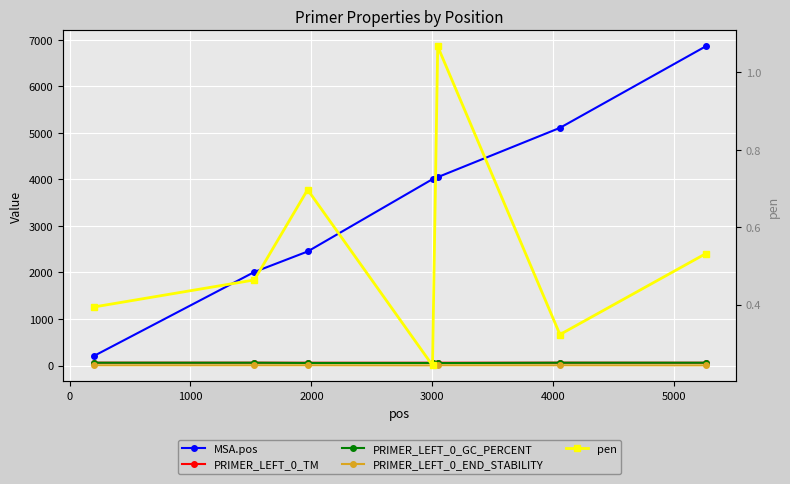

What is the average value of the pen series?

0.5